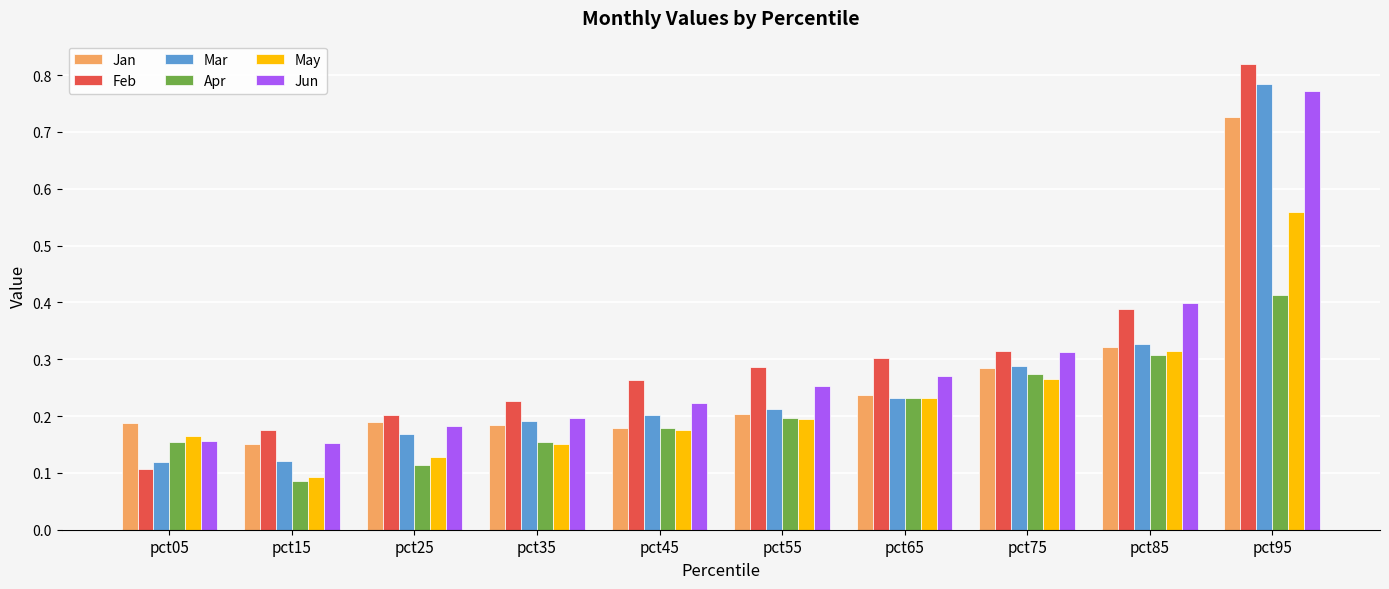

Between pct65 and pct95, which series saw the biggest shift?

Mar